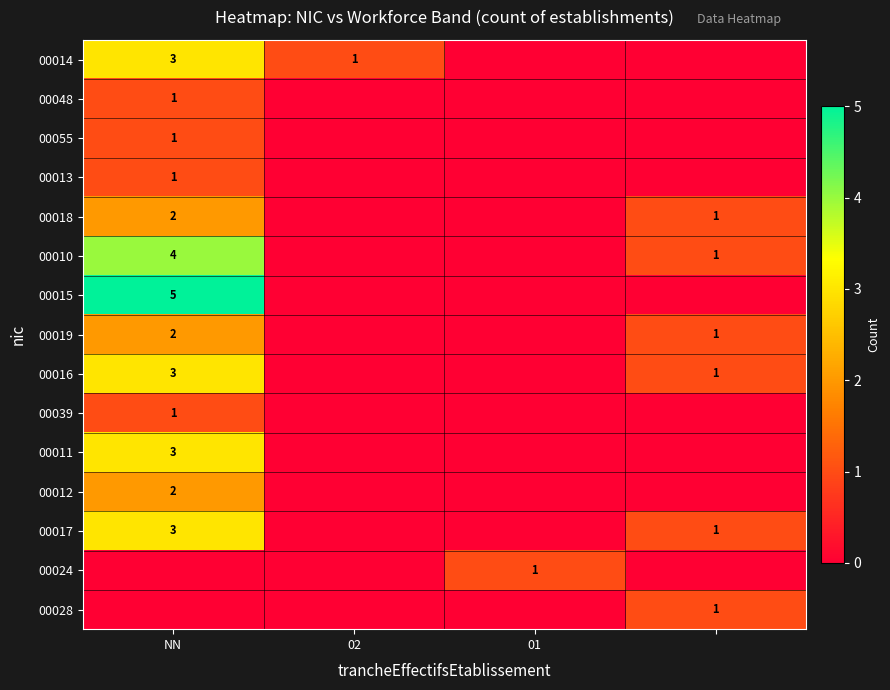

At which category does the chart reach its peak across all series?

NN